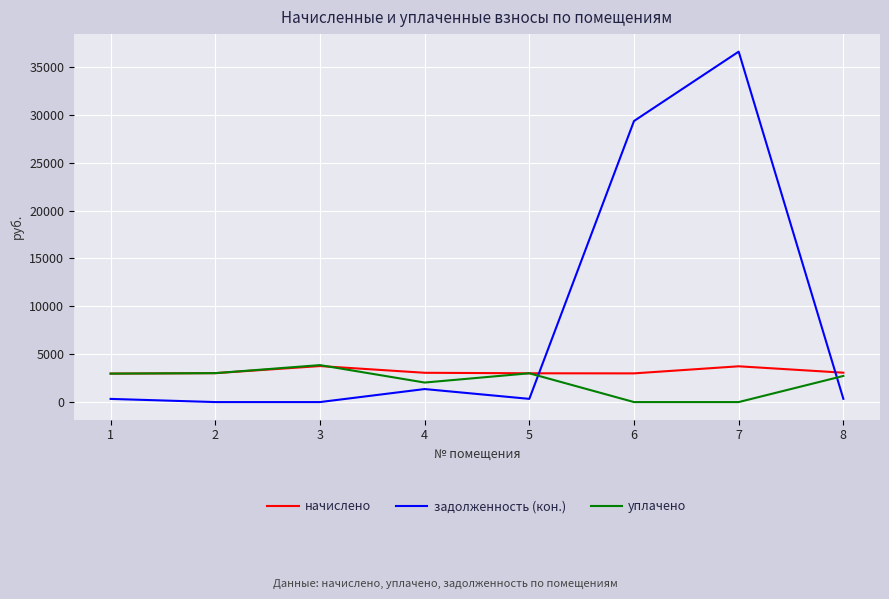

Which category has the highest value in the задолженность (кон.) series?

7